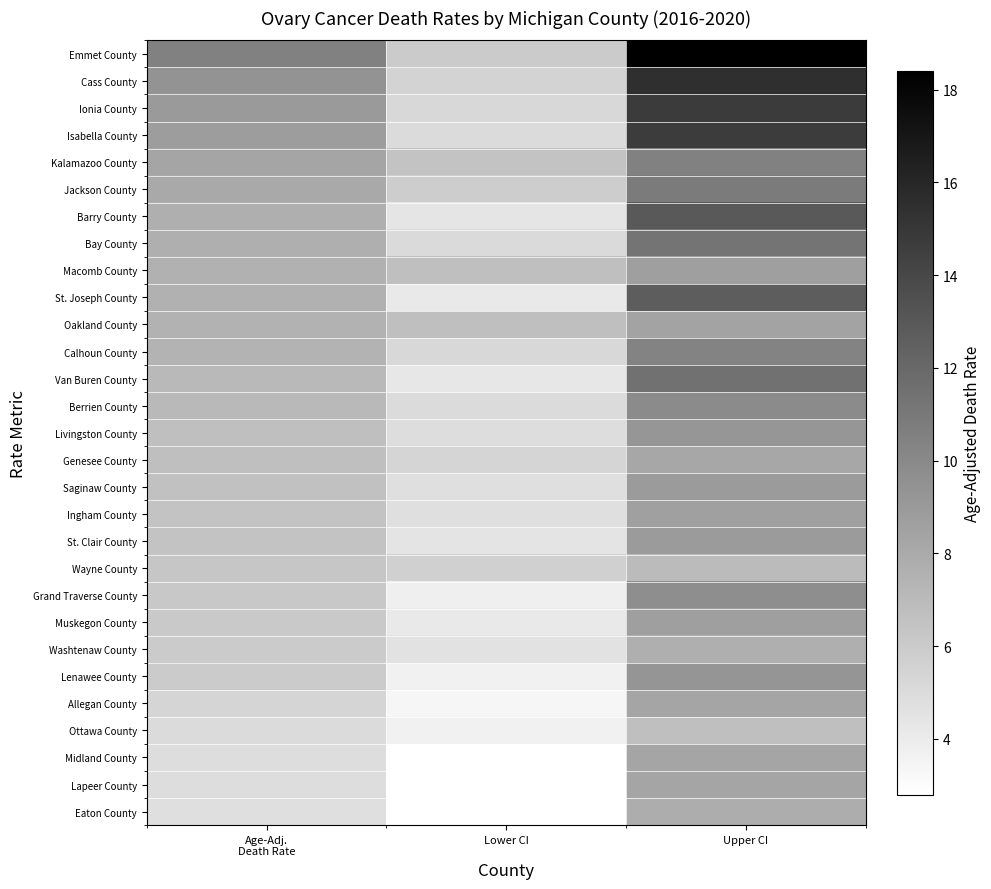

Reading left to right, what are all the values shown in this chart?

Emmet County: Age-Adj.
Death Rate=10.5	Lower CI=6.0	Upper CI=18.4
Cass County: Age-Adj.
Death Rate=9.4	Lower CI=5.5	Upper CI=15.5
Ionia County: Age-Adj.
Death Rate=9.0	Lower CI=5.2	Upper CI=14.8
Isabella County: Age-Adj.
Death Rate=8.8	Lower CI=5.0	Upper CI=14.7
Kalamazoo County: Age-Adj.
Death Rate=8.3	Lower CI=6.4	Upper CI=10.5
Jackson County: Age-Adj.
Death Rate=8.1	Lower CI=5.9	Upper CI=10.9
Barry County: Age-Adj.
Death Rate=7.7	Lower CI=4.4	Upper CI=12.9
Bay County: Age-Adj.
Death Rate=7.7	Lower CI=5.1	Upper CI=11.3
Macomb County: Age-Adj.
Death Rate=7.6	Lower CI=6.7	Upper CI=8.7
St. Joseph County: Age-Adj.
Death Rate=7.6	Lower CI=4.2	Upper CI=12.7
Oakland County: Age-Adj.
Death Rate=7.5	Lower CI=6.7	Upper CI=8.4
Calhoun County: Age-Adj.
Death Rate=7.4	Lower CI=5.2	Upper CI=10.4
Van Buren County: Age-Adj.
Death Rate=7.1	Lower CI=4.3	Upper CI=11.4
Berrien County: Age-Adj.
Death Rate=7.1	Lower CI=5.0	Upper CI=9.9
Livingston County: Age-Adj.
Death Rate=6.7	Lower CI=4.9	Upper CI=9.2
Genesee County: Age-Adj.
Death Rate=6.7	Lower CI=5.4	Upper CI=8.2
Saginaw County: Age-Adj.
Death Rate=6.6	Lower CI=4.8	Upper CI=8.9
Ingham County: Age-Adj.
Death Rate=6.5	Lower CI=4.8	Upper CI=8.6
St. Clair County: Age-Adj.
Death Rate=6.4	Lower CI=4.5	Upper CI=8.9
Wayne County: Age-Adj.
Death Rate=6.3	Lower CI=5.7	Upper CI=7.0
Grand Traverse County: Age-Adj.
Death Rate=6.2	Lower CI=3.8	Upper CI=9.7
Muskegon County: Age-Adj.
Death Rate=6.1	Lower CI=4.2	Upper CI=8.7
Washtenaw County: Age-Adj.
Death Rate=6.0	Lower CI=4.6	Upper CI=7.7
Lenawee County: Age-Adj.
Death Rate=6.0	Lower CI=3.7	Upper CI=9.3
Allegan County: Age-Adj.
Death Rate=5.4	Lower CI=3.4	Upper CI=8.3
Ottawa County: Age-Adj.
Death Rate=5.0	Lower CI=3.7	Upper CI=6.7
Midland County: Age-Adj.
Death Rate=4.9	Lower CI=2.8	Upper CI=8.3
Lapeer County: Age-Adj.
Death Rate=4.9	Lower CI=2.8	Upper CI=8.3
Eaton County: Age-Adj.
Death Rate=4.8	Lower CI=2.8	Upper CI=7.8